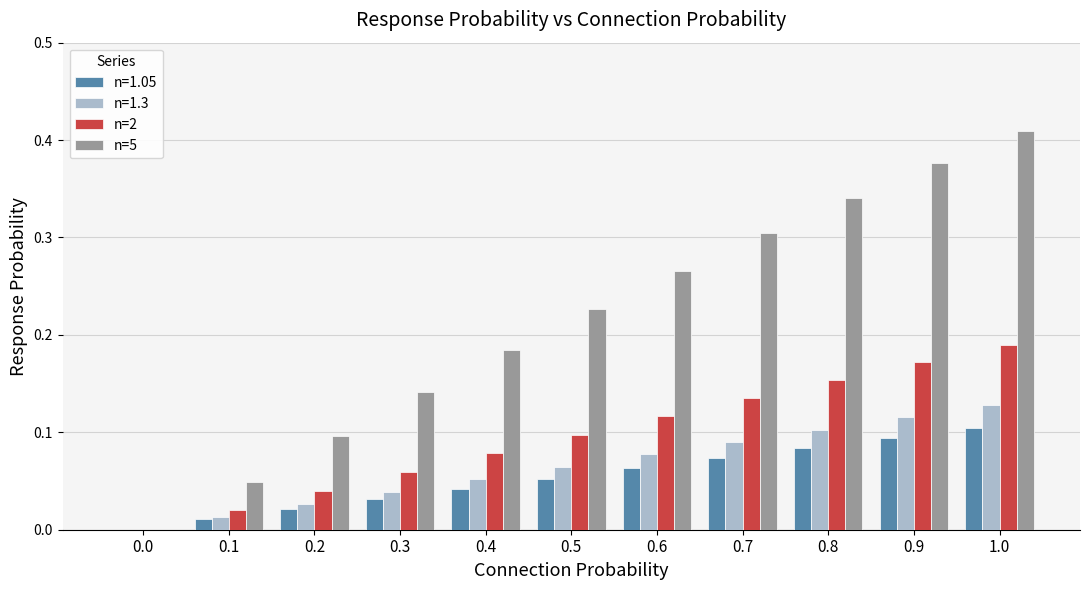

Is the value of n=5 at 0.9 greater than the value of n=2 at 0.9?

Yes